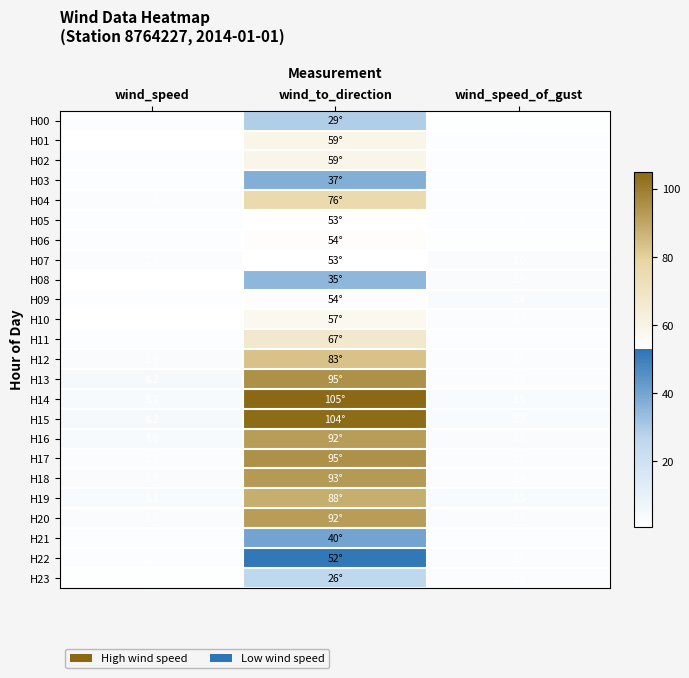

What is the difference between the highest and lowest values at wind_speed_of_gust?

2.3